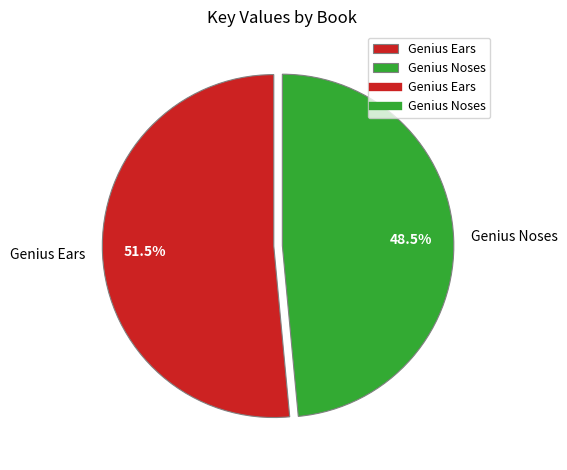

Is the sum of Genius Noses and Genius Ears greater than half?

Yes